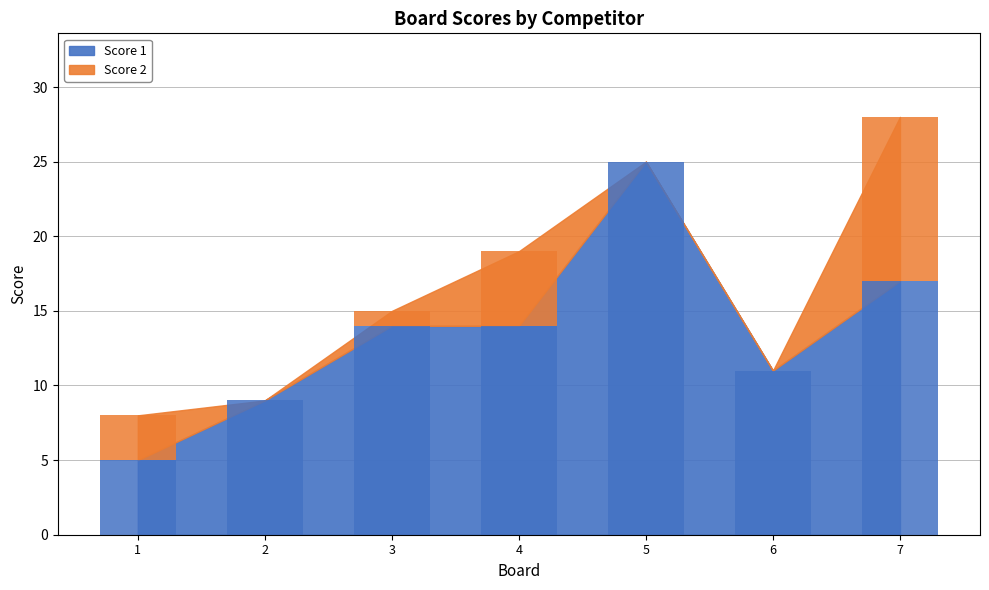

Is it true that Score 1 equals 6 at 7?

False